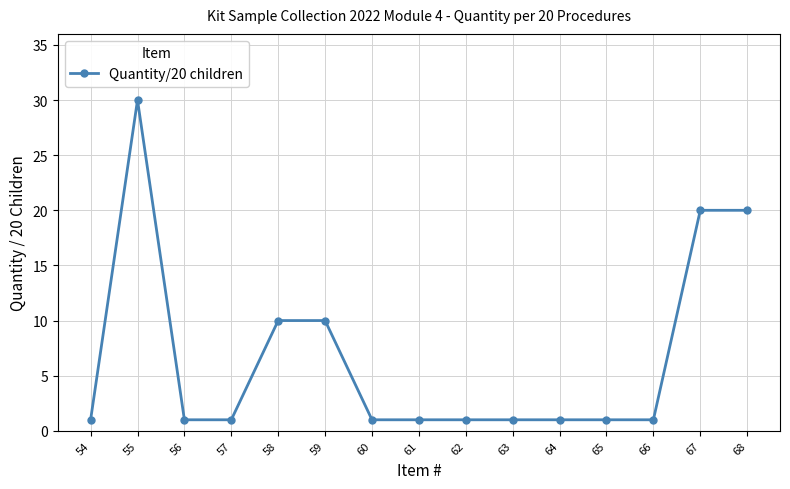

What is the greatest value displayed?

30